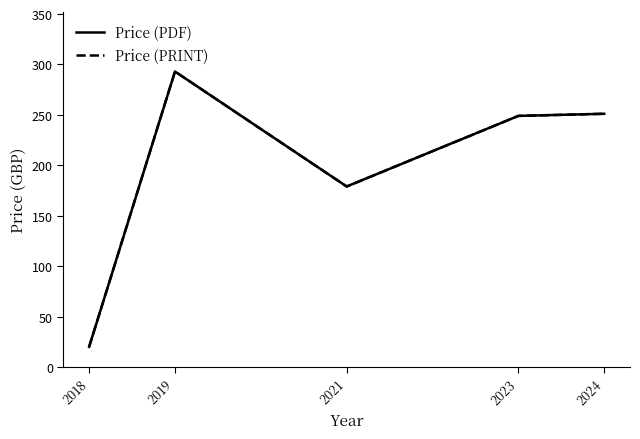

How many lines are shown in the chart?

2